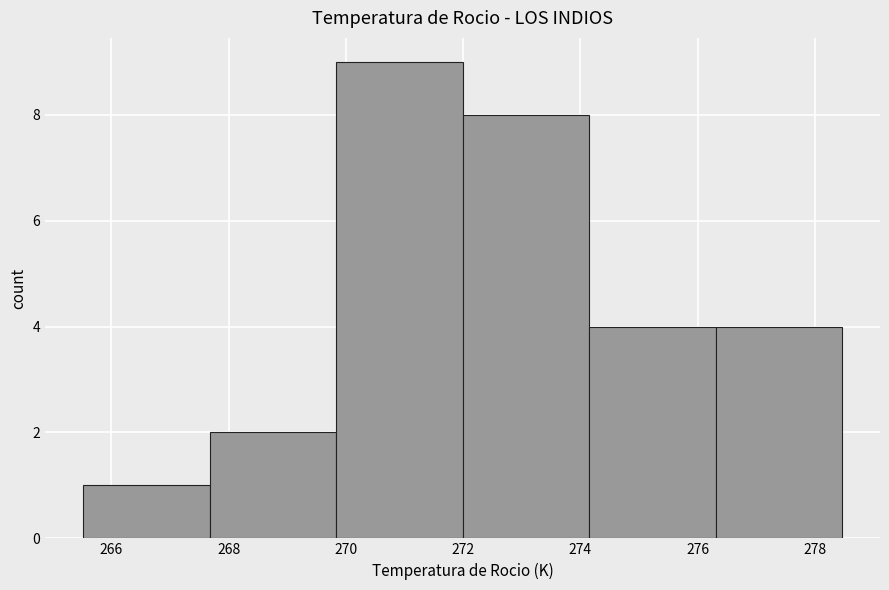

What is the height of the bar covering 267.6 to 269.8 on the x-axis? Neither the bar edges nor the heights are printed on the chart, so give them approximately, as read against the axes.

2